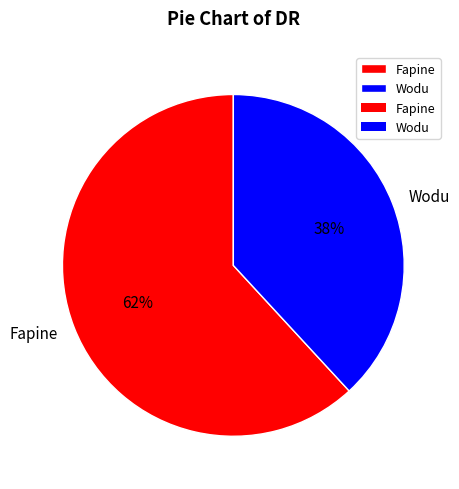

What is the ratio of the value at Fapine to the value at Wodu?

1.6